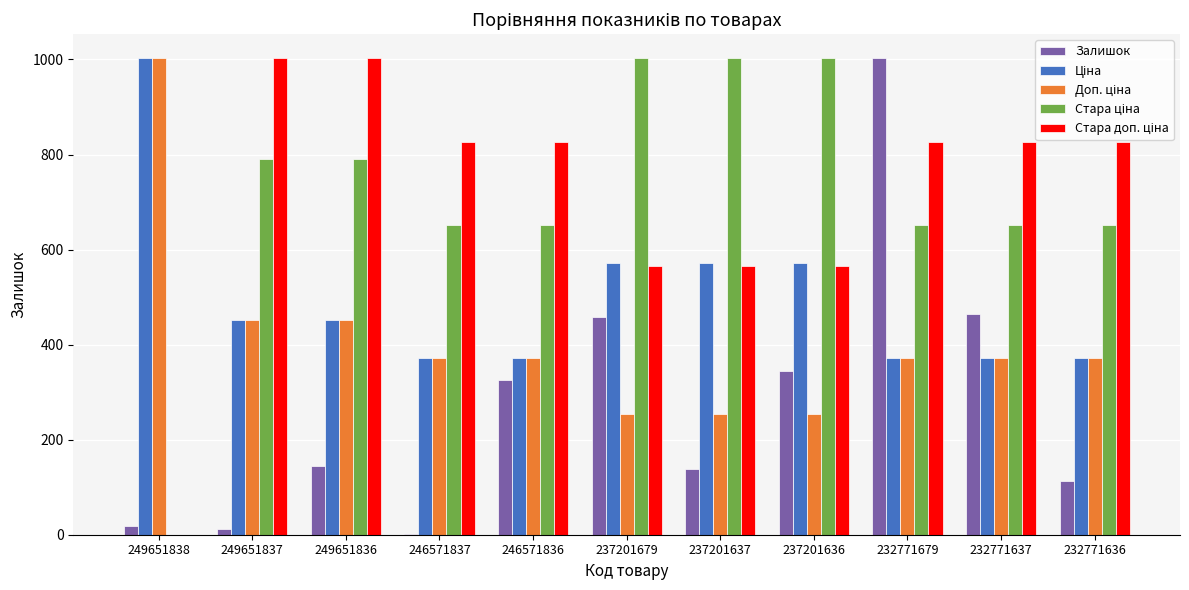

What is the total value across all series at 246571836?

2548.1